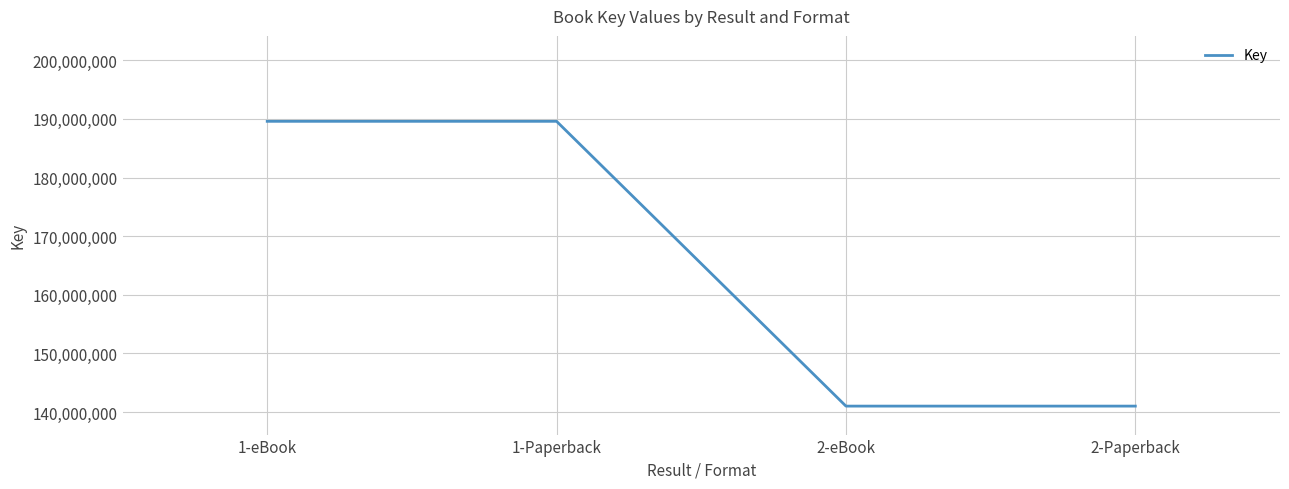

What is the minimum value shown in the chart?

141018064